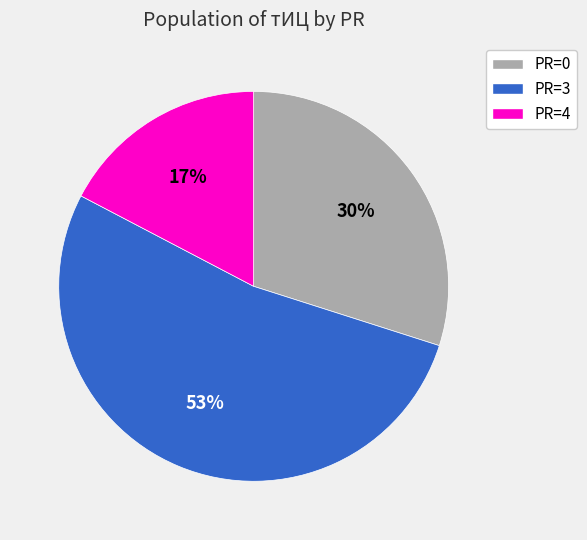

Which slice is the largest?

PR=3